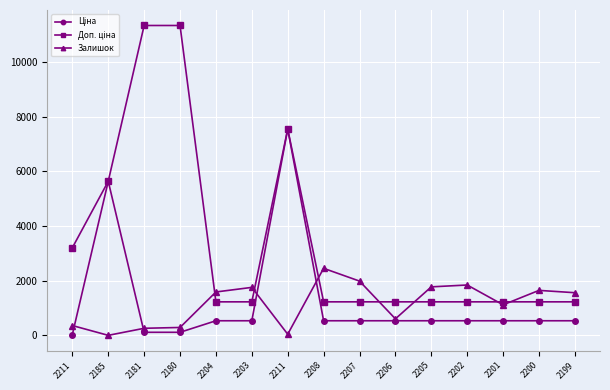

What is the difference between the maximum and minimum values in the Доп. ціна series?

10106.8